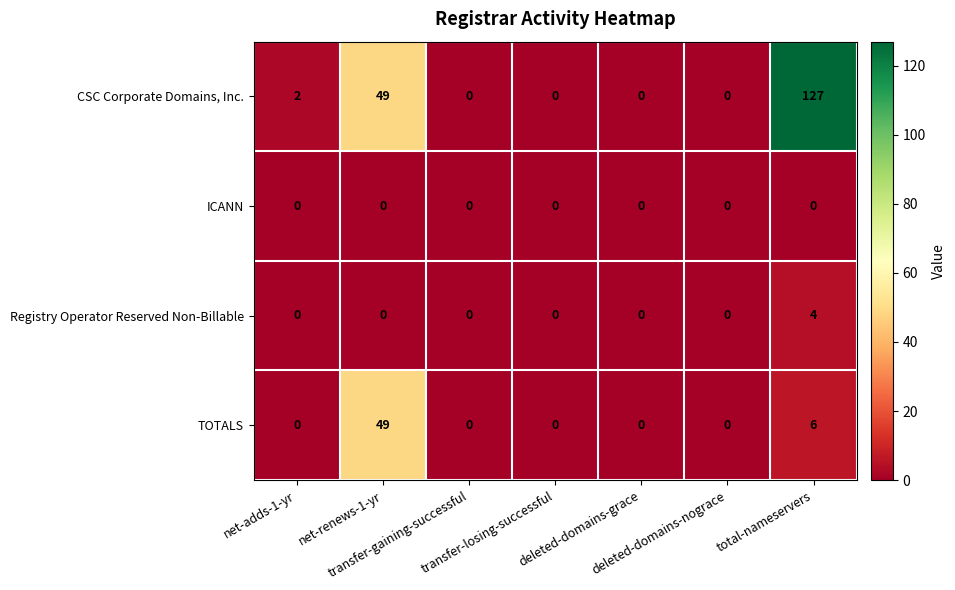

What is the difference between the maximum and minimum values in the CSC Corporate Domains, Inc. series?

127